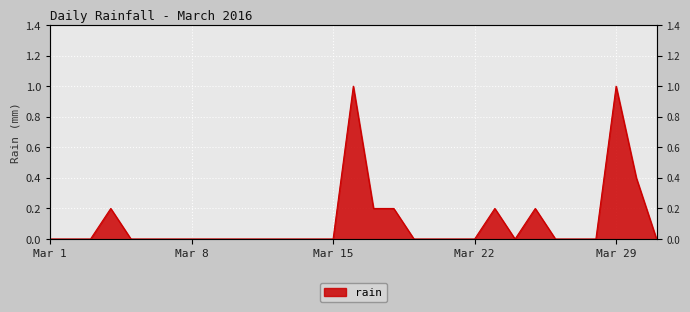

What is the change in value from 2016-03-17 to 2016-03-19?

-0.2